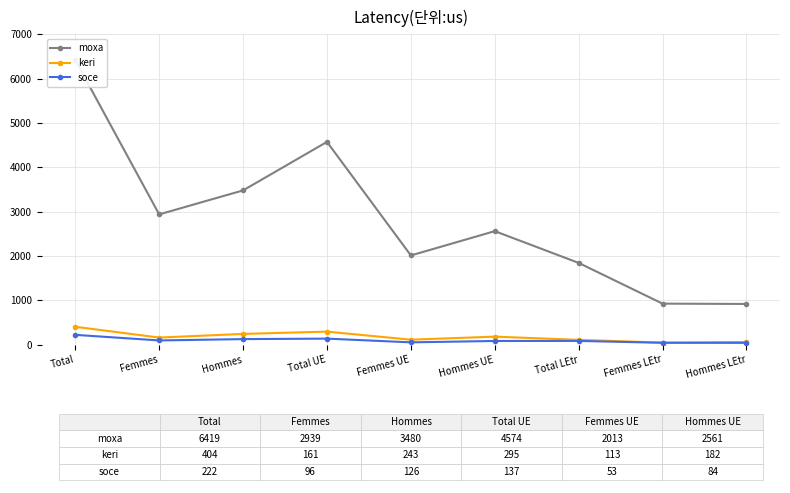

Is this an area chart (filled region under the line)?

No